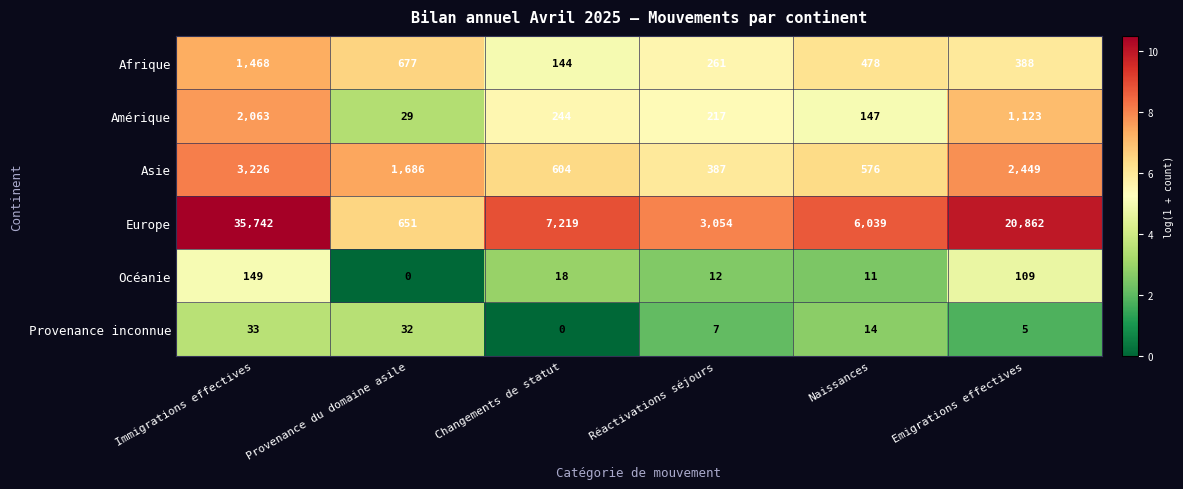

What is the lowest value of the Afrique series?

144